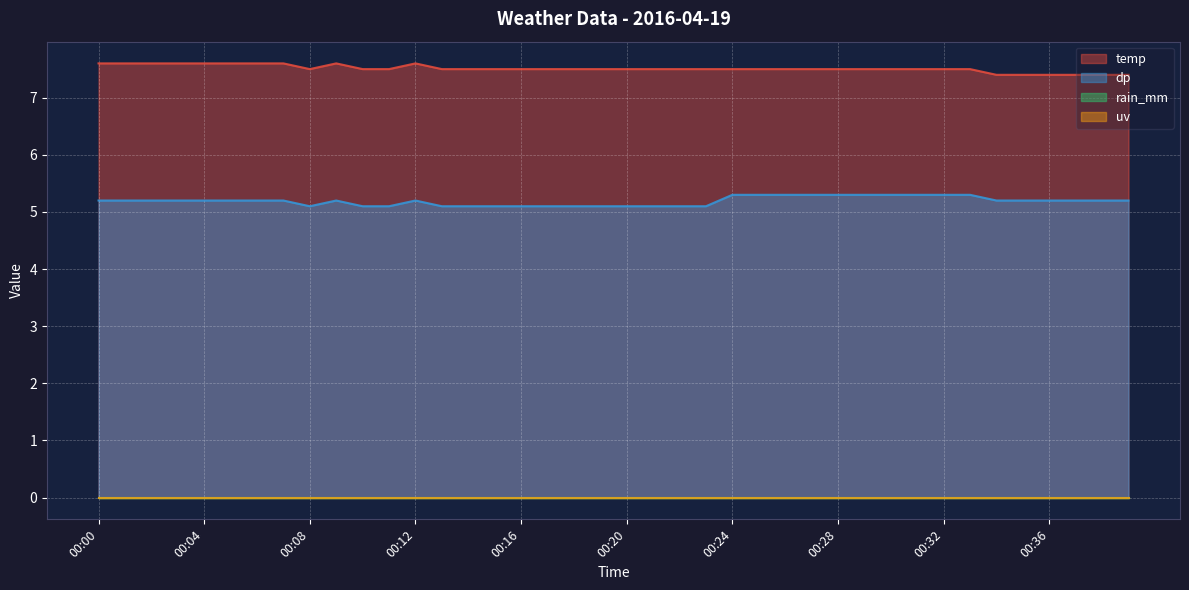

Which category has the lowest value across all series?

00:08